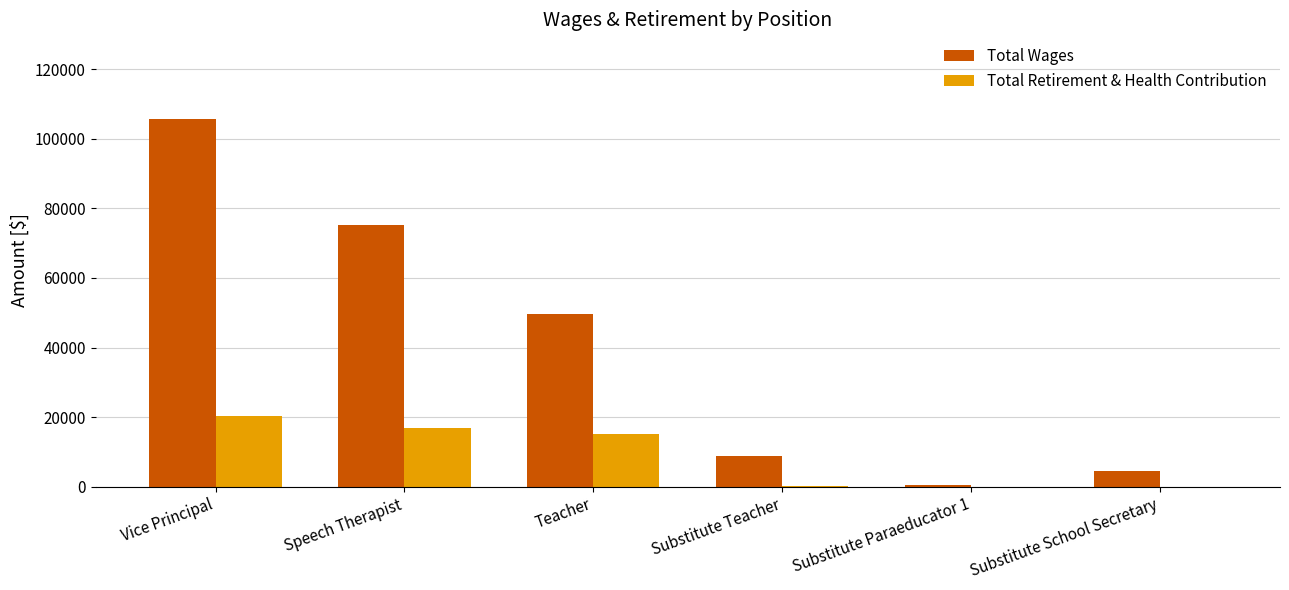

How many categories are shown in the chart?

6